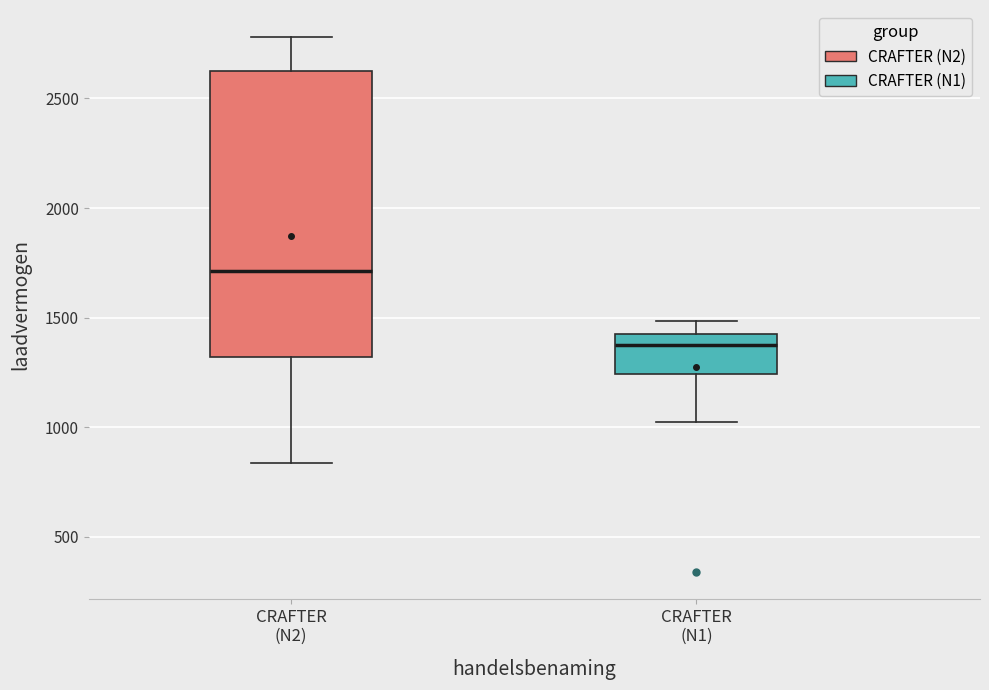

Which box is the tallest, from its lower edge to its upper edge?

CRAFTER (N2)